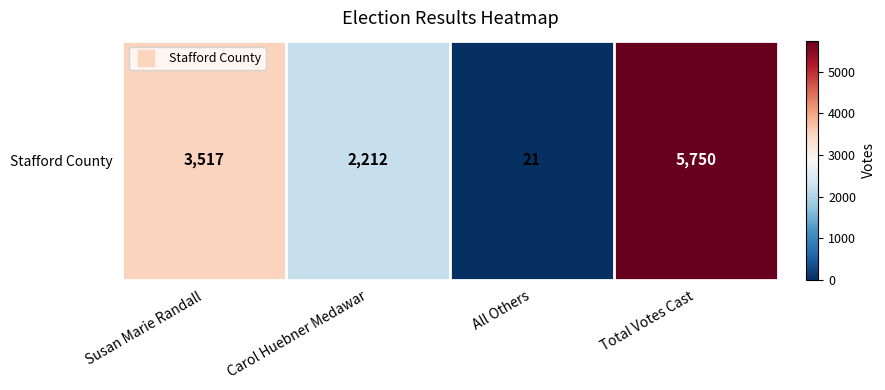

How many series are shown in this chart?

1